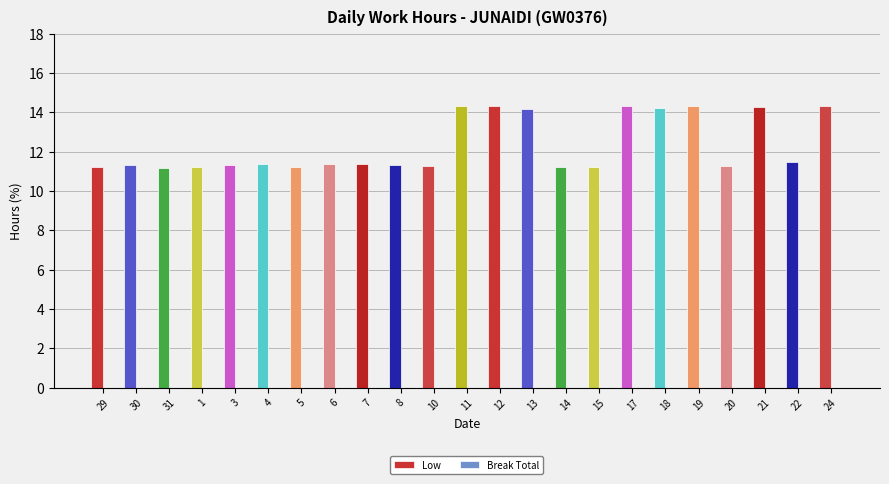

Which has a higher value, 20 or 11?

11